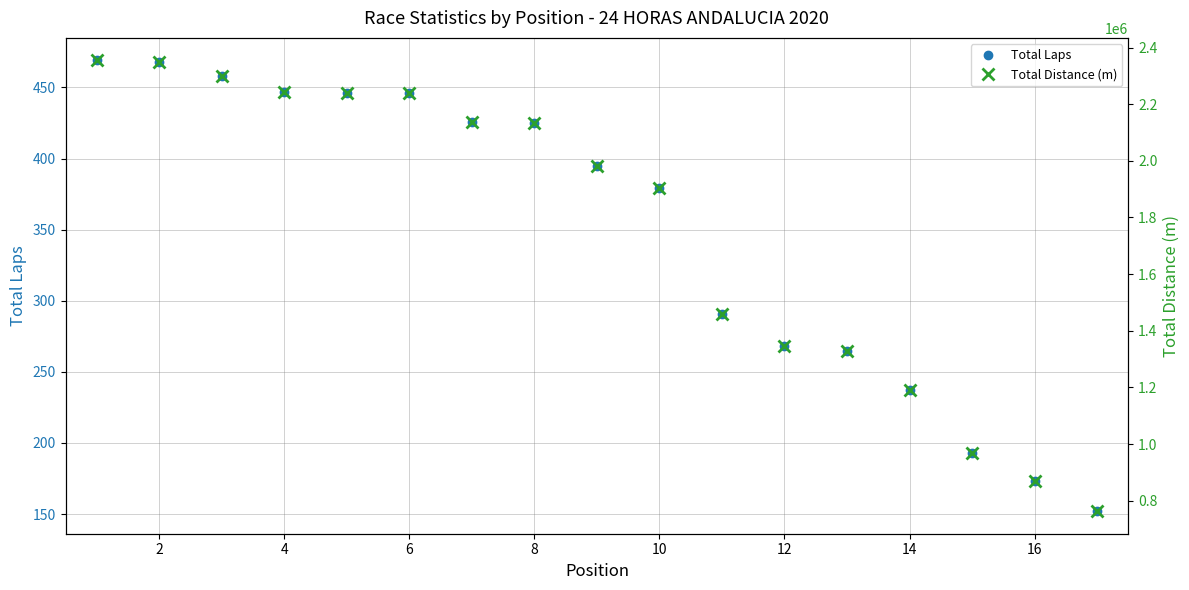

The value of Total Laps at 14 is 419. True or false?

False